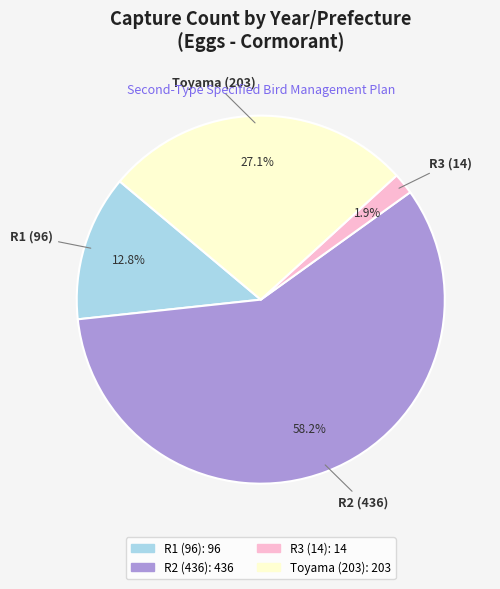

What is the largest slice in the pie chart?

R2 (436)